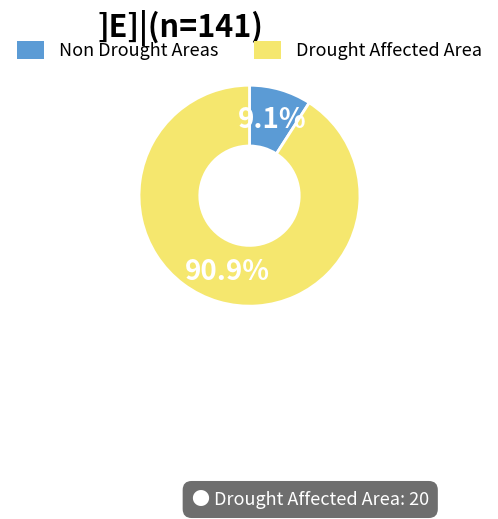

Which has a higher value, Drought Affected Area or Non Drought Areas?

Drought Affected Area